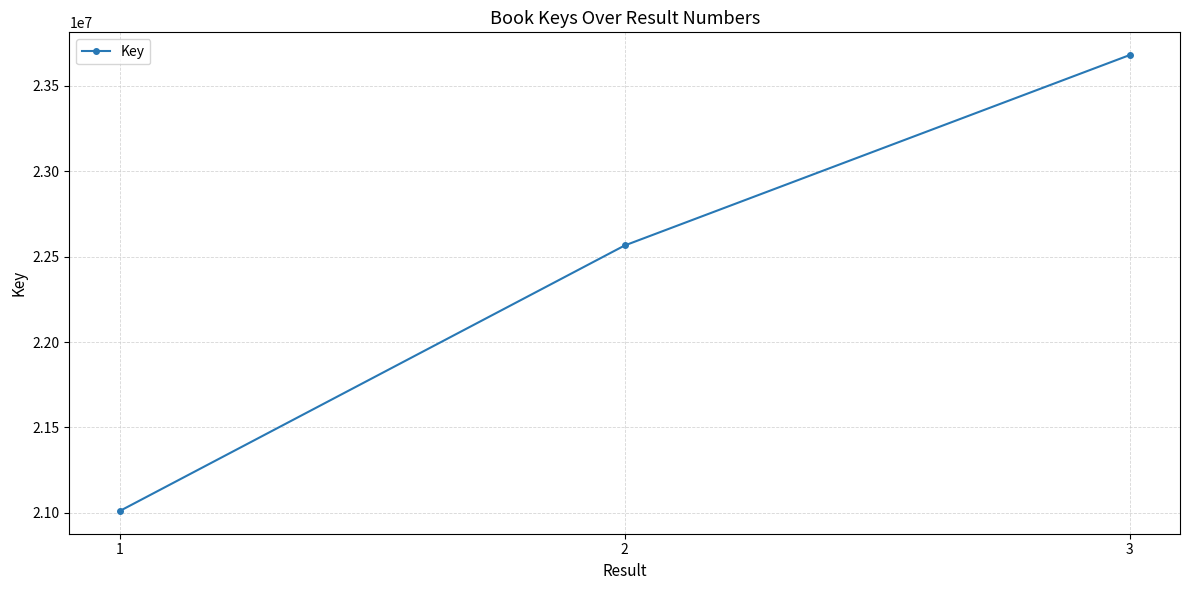

The value at 1 is 11300857. True or false?

False